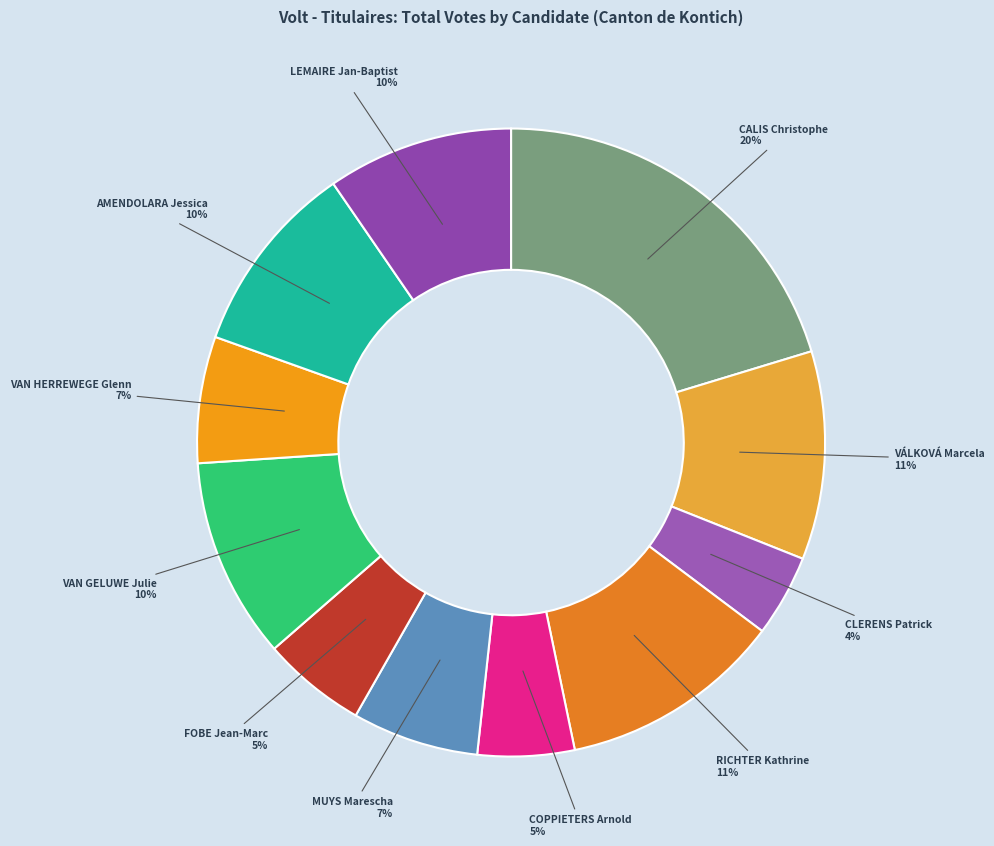

To the nearest percent, what is the difference between the largest and smallest slice percentages?

16%